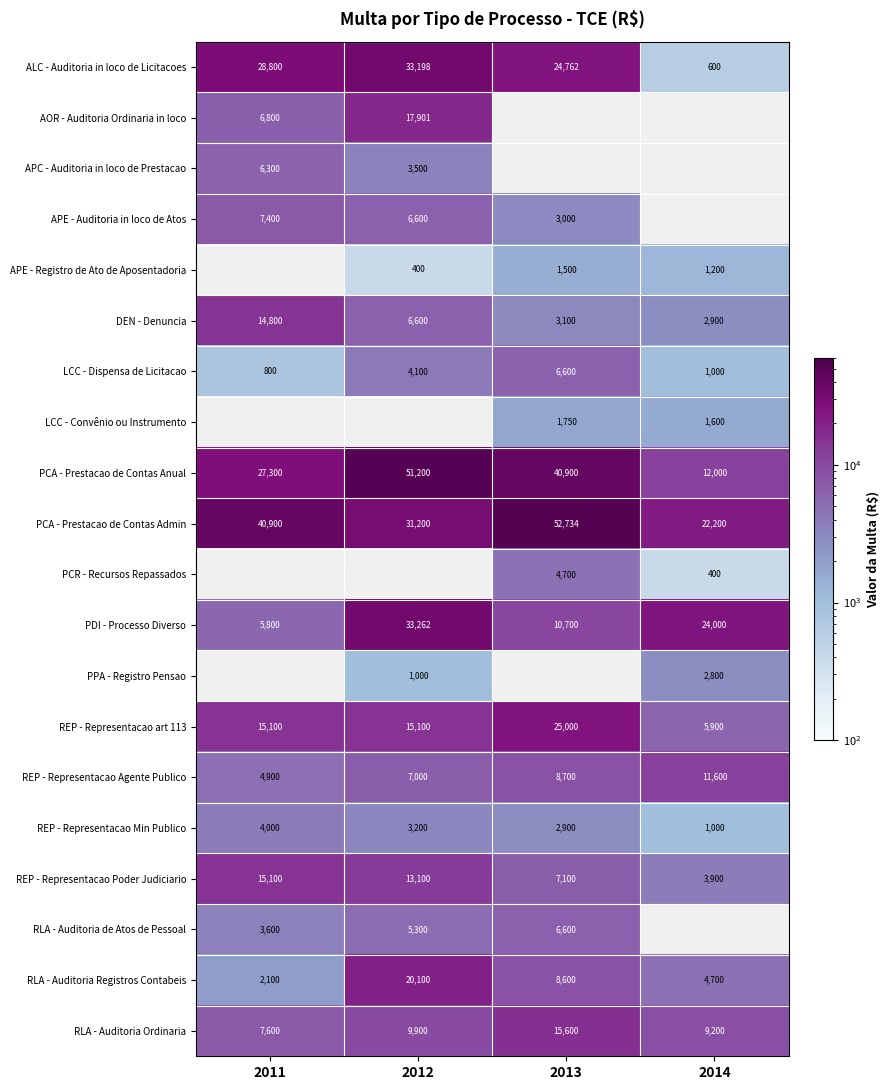

How many distinct data groups are displayed?

20